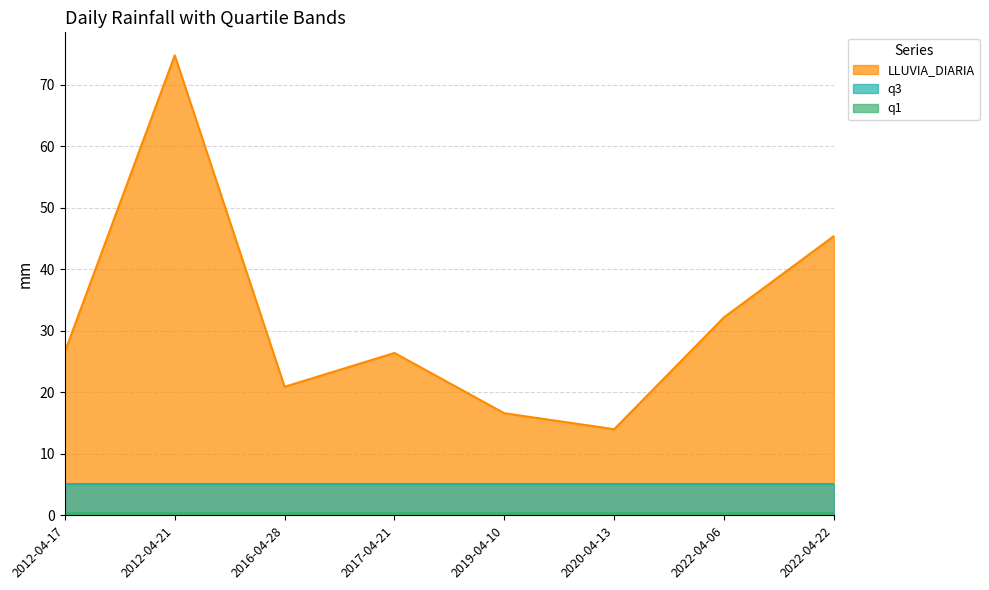

At how many categories does at least one series exceed 69?

1